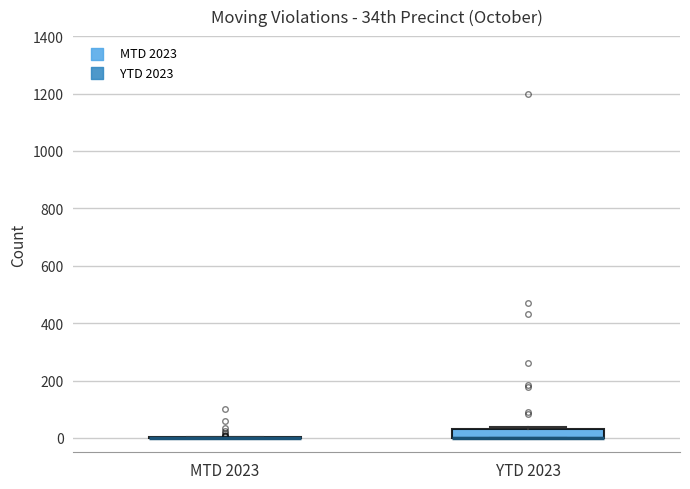

Where is the upper edge of the box for YTD 2023 on the y-axis? The values are not printed on the chart, so give them approximately, as read against the axis.

40